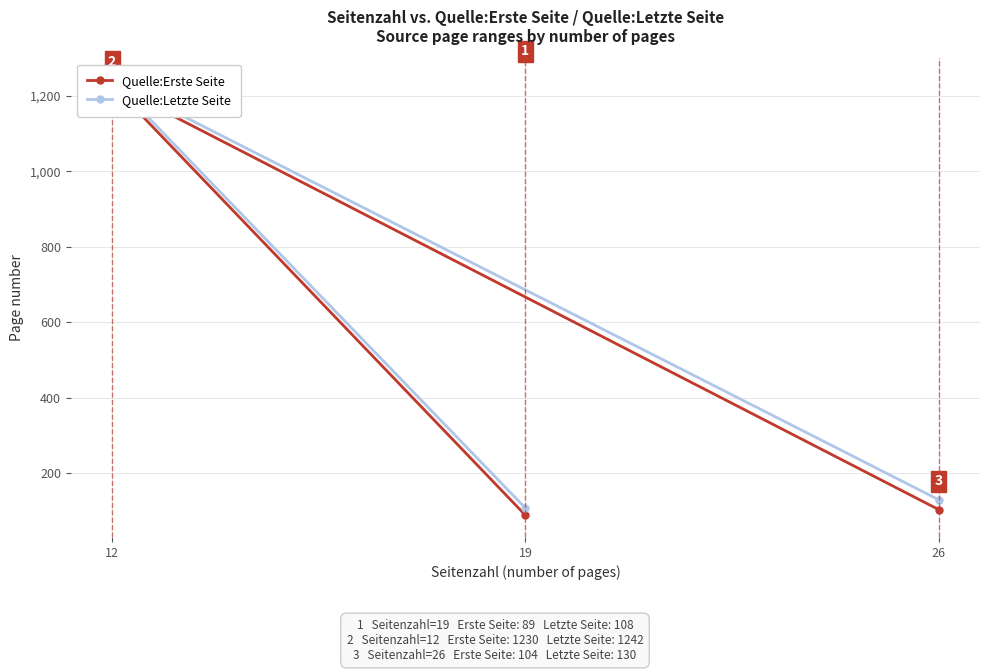

Rank the series at 19 from highest to lowest value.

Quelle:Letzte Seite, Quelle:Erste Seite